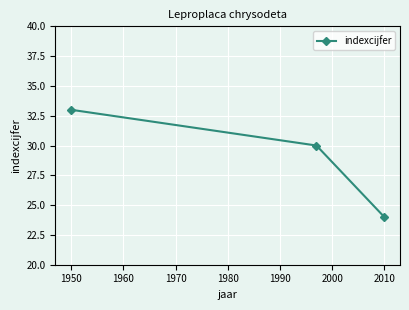

What is the value of the 1st point from the left?

33